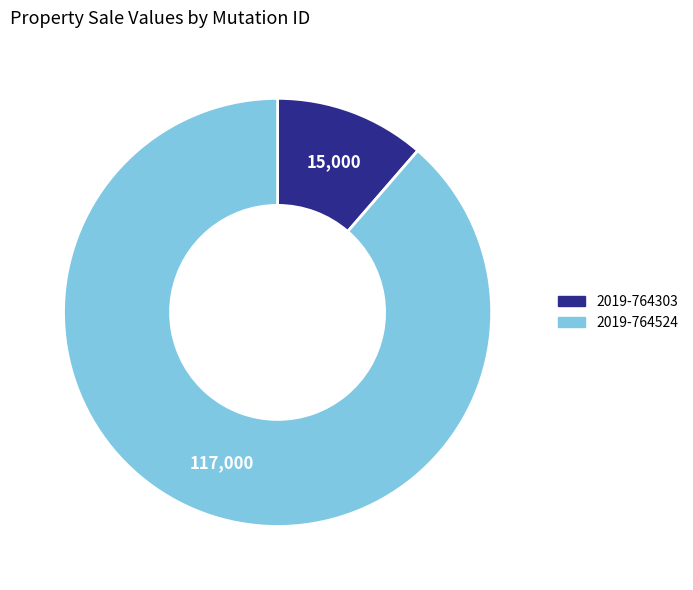

Is 2019-764303 the majority of the pie?

No